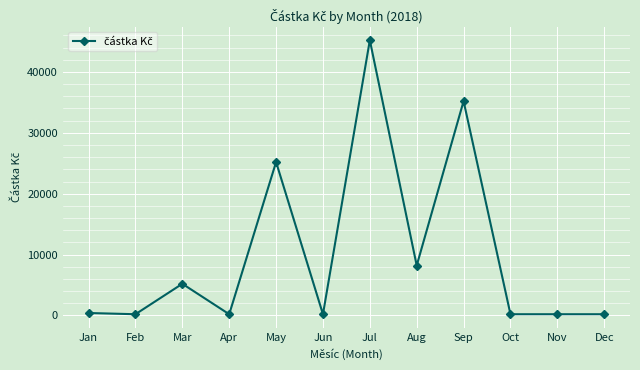

What is the change in value from Sep to Dec?

-35000